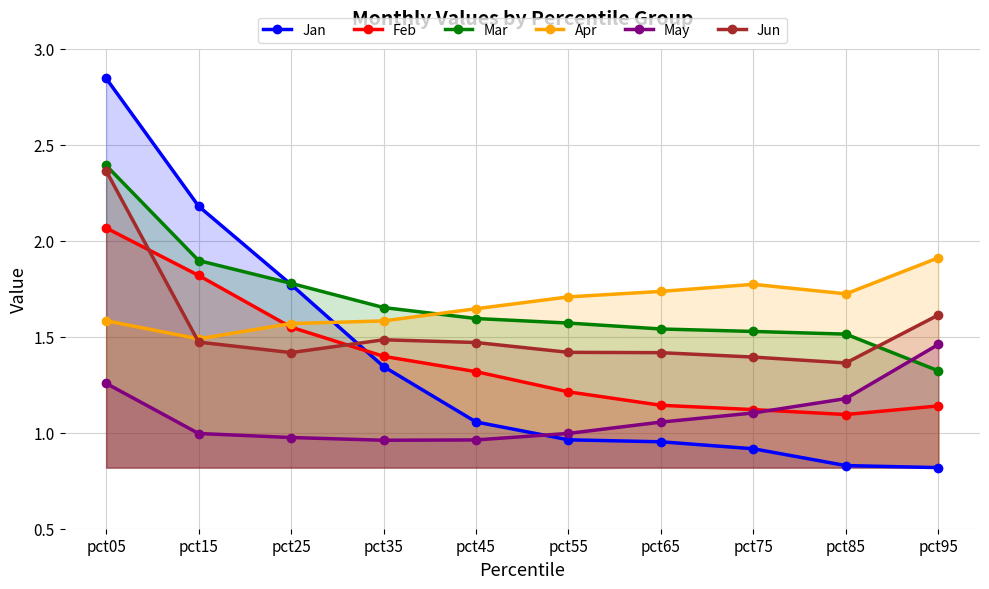

What is the sum of all Apr values?

16.7